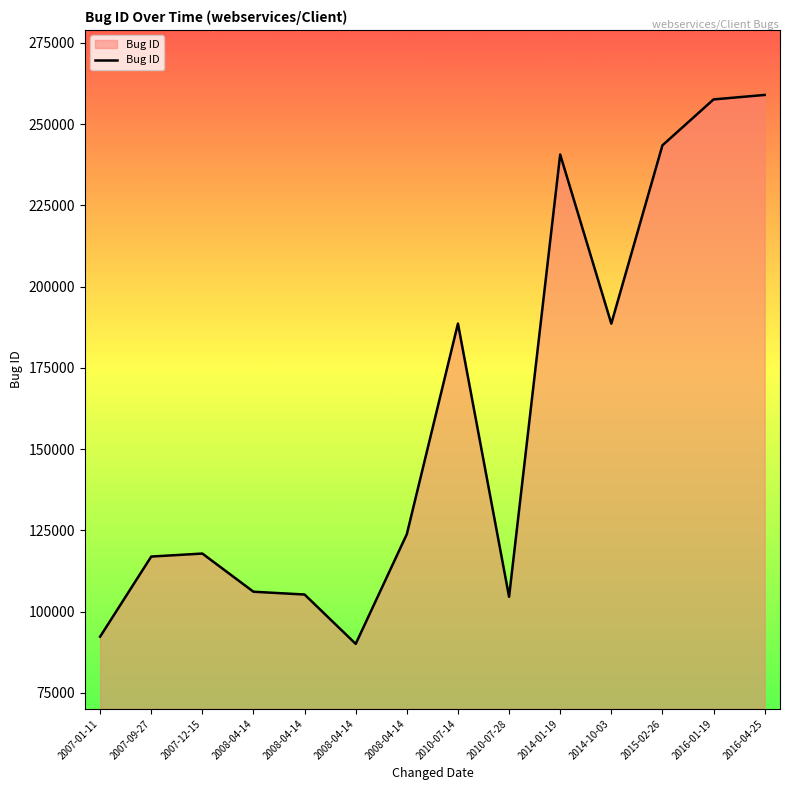

What is the sum of the values at 2010-07-28 and 2016-01-19?

362173